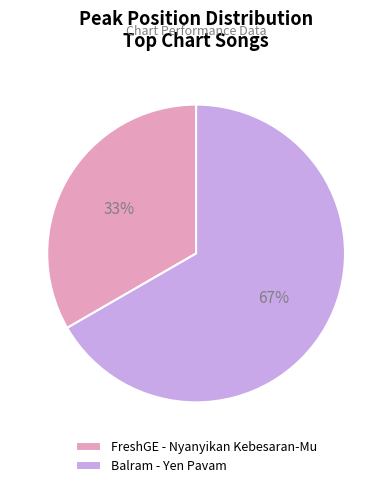

What is the smallest slice in the pie chart?

FreshGE - Nyanyikan Kebesaran-Mu